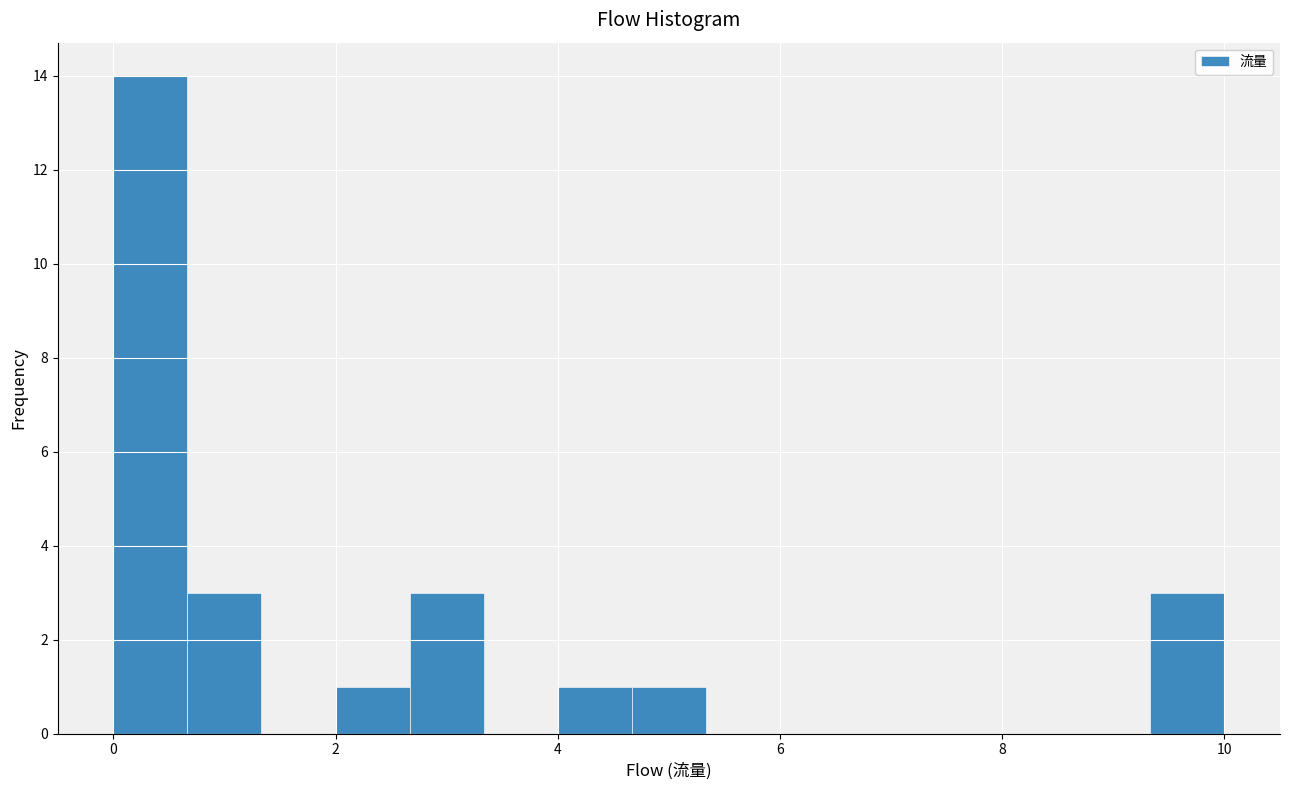

Around what value on the x-axis is the tallest bar? Give the approximate position of its centre, as read against the axis.

0.4